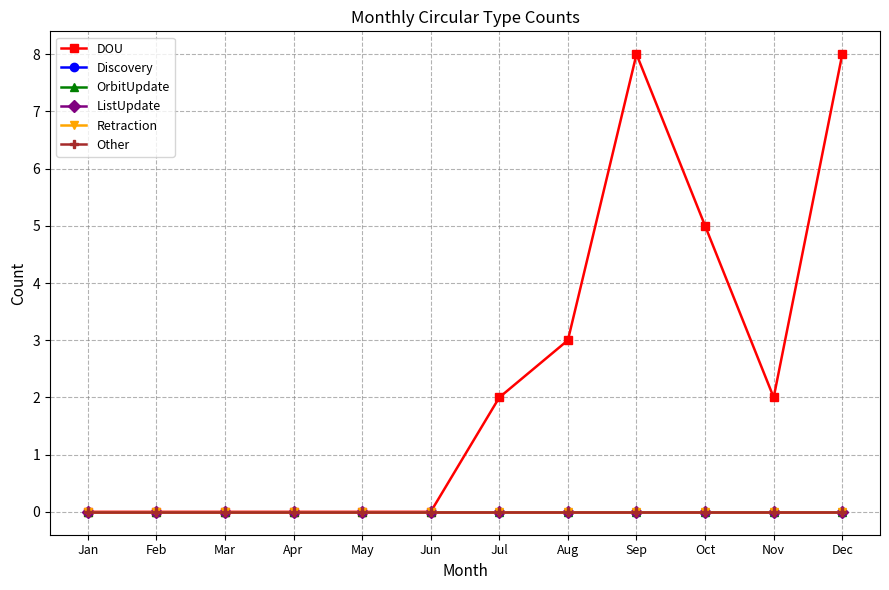

At which label is ListUpdate closest to 0?

Jan